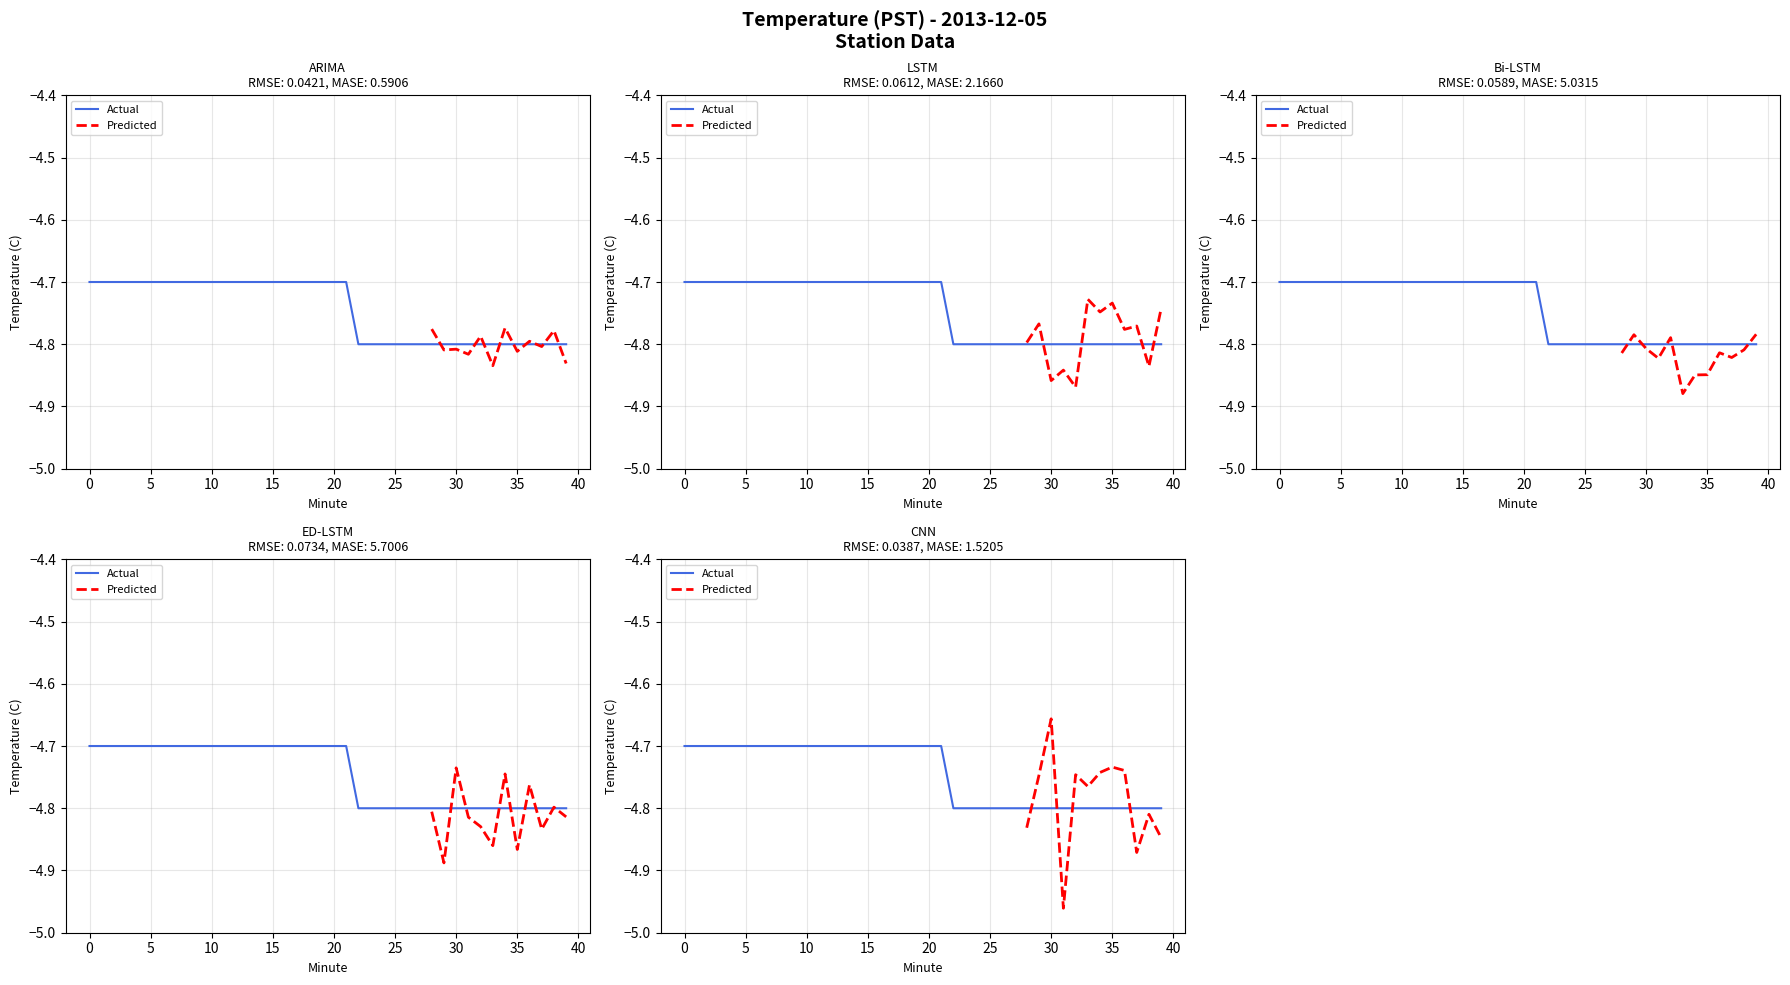

The Predicted series shows -7.4 at 5. True or false?

False